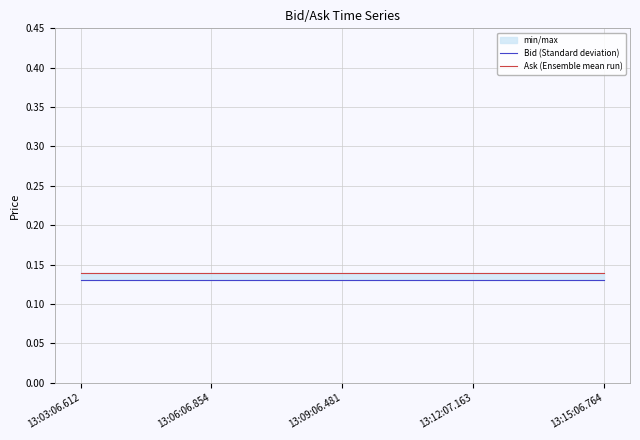

Is the value of Ask (Ensemble mean run) at 13:15:06.764 greater than the value of Bid (Standard deviation) at 13:03:06.612?

Yes